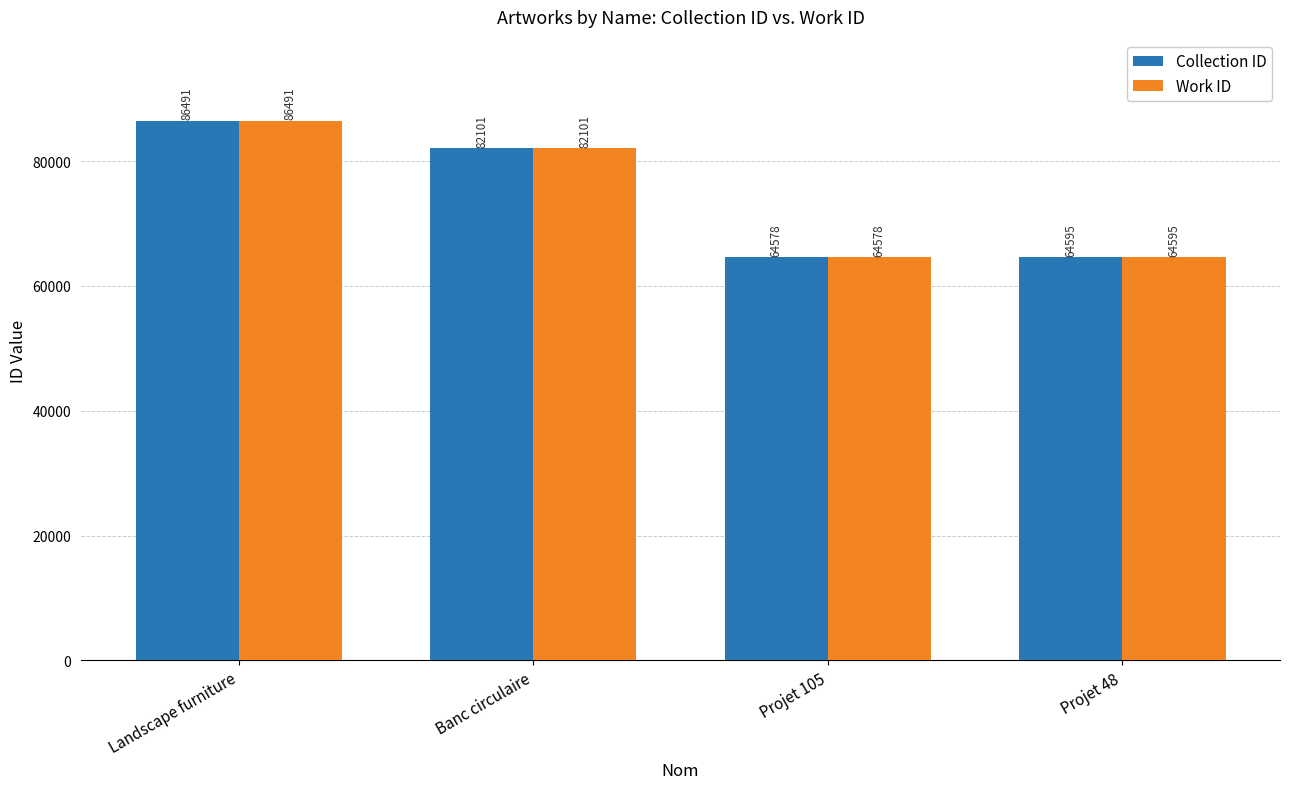

The Collection ID series shows 113964 at Landscape furniture. True or false?

False